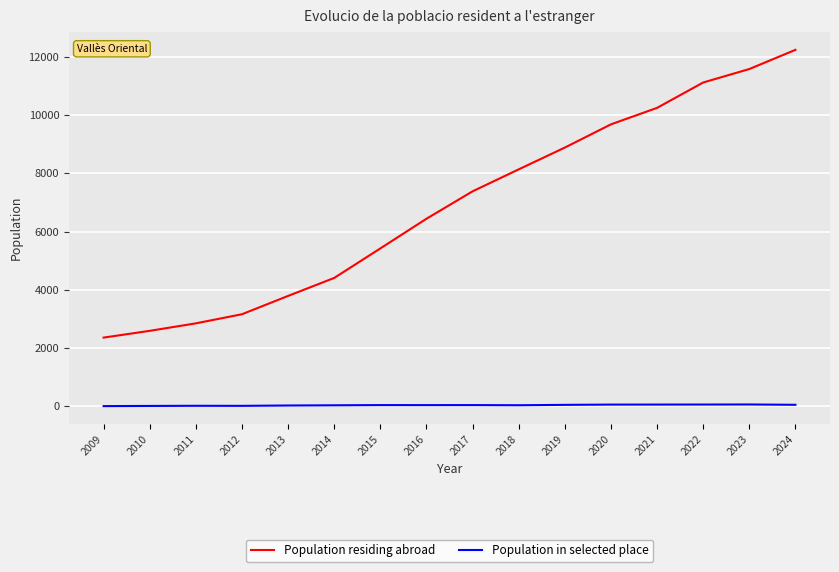

Which series changed the most between 2013 and 2016?

Population residing abroad